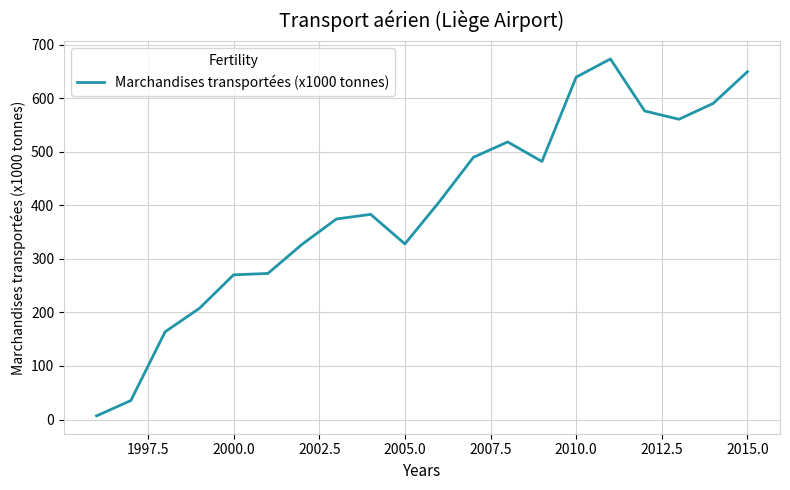

What is the greatest value displayed?

673.7